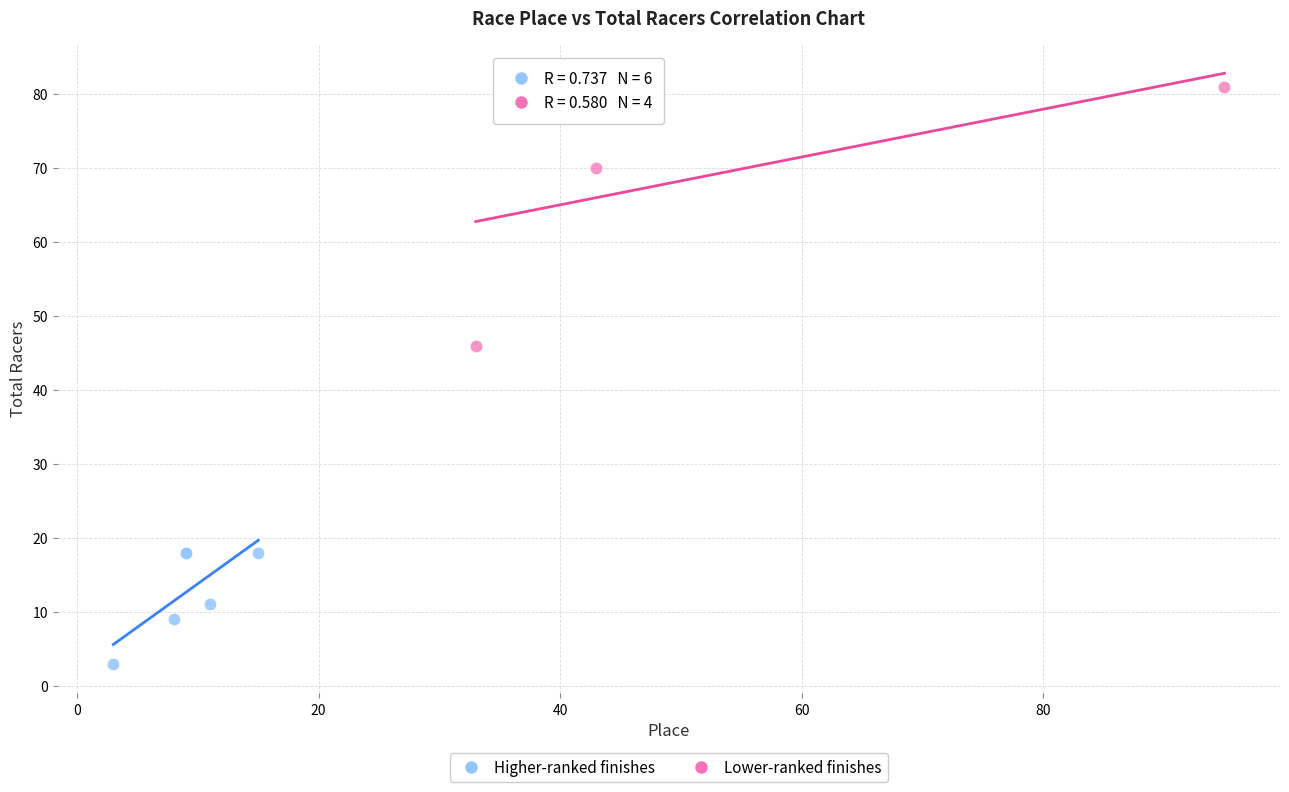

Which series has the widest spread of Y values?

Lower-ranked finishes